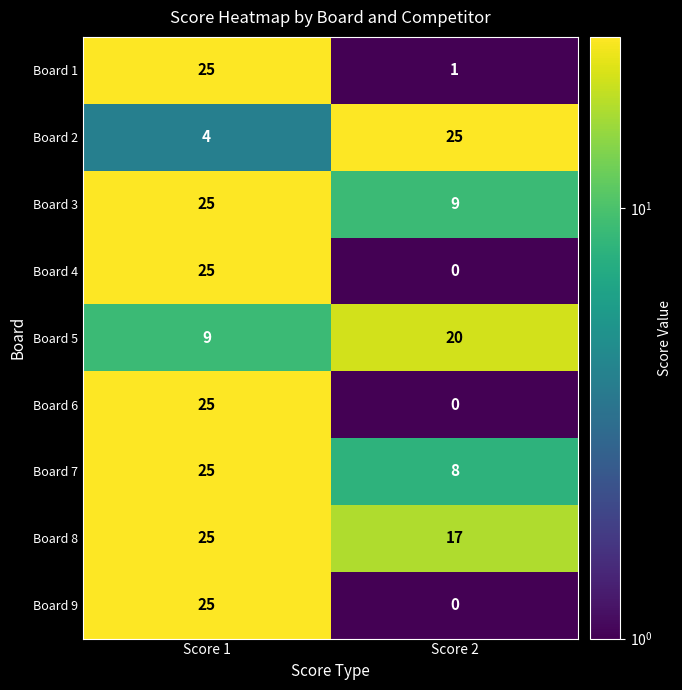

Reading right to left, transcribe all the data shown in this chart.

Board 1: 1	25
Board 2: 25	4
Board 3: 9	25
Board 4: 0	25
Board 5: 20	9
Board 6: 0	25
Board 7: 8	25
Board 8: 17	25
Board 9: 0	25